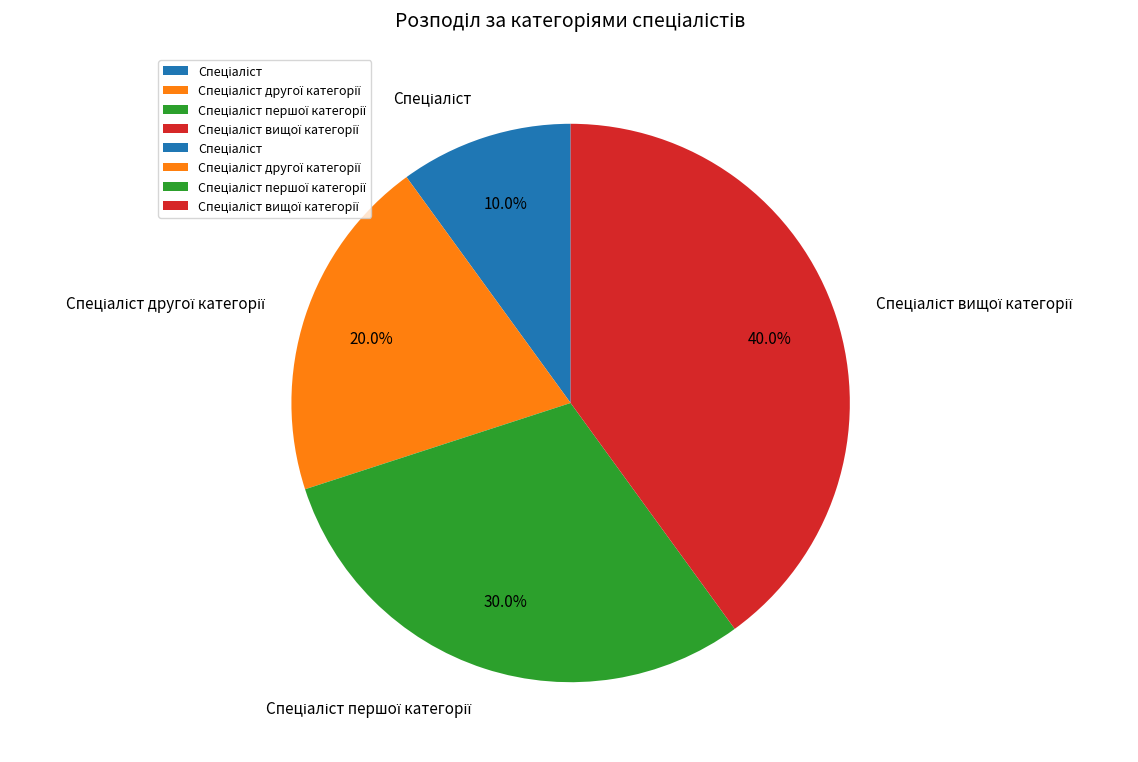

To the nearest percent, what is the average slice percentage?

25%